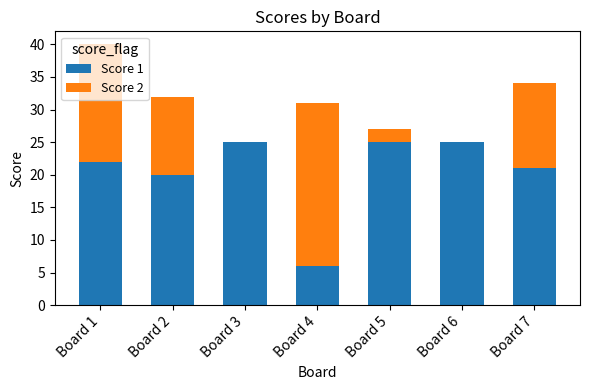

At which label is Score 1 closest to 15?

Board 2